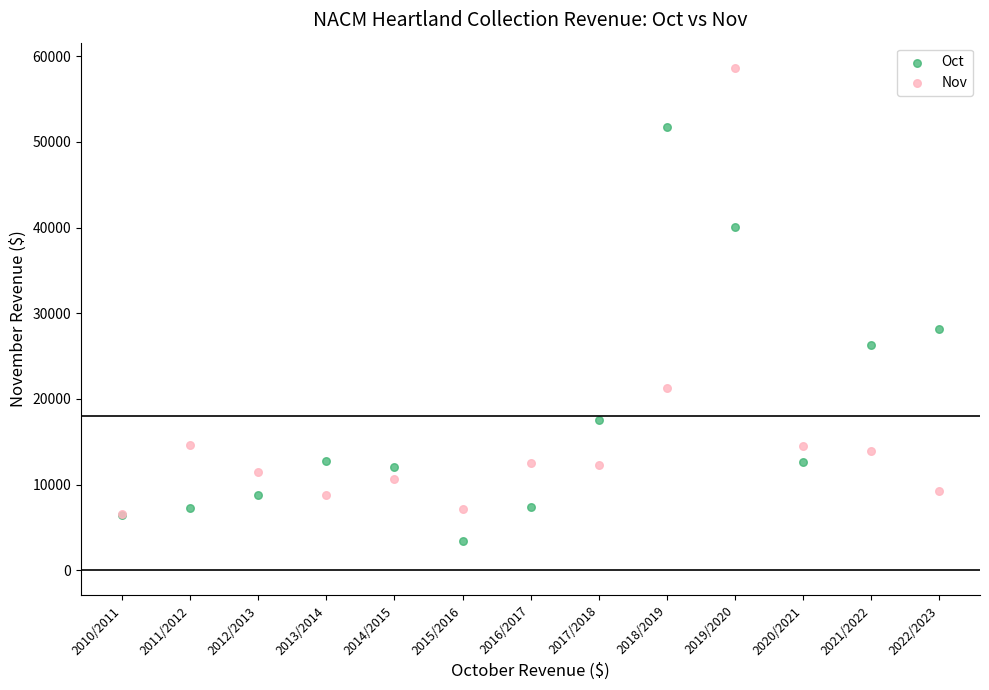

Across all series, what Y value is closest to 31016?

28161.7